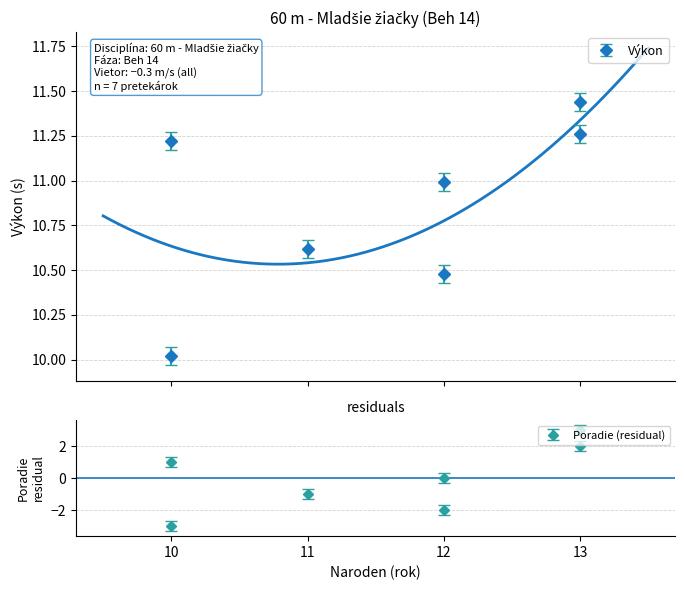

What is the difference between the maximum and minimum values in the Poradie series?

6.0